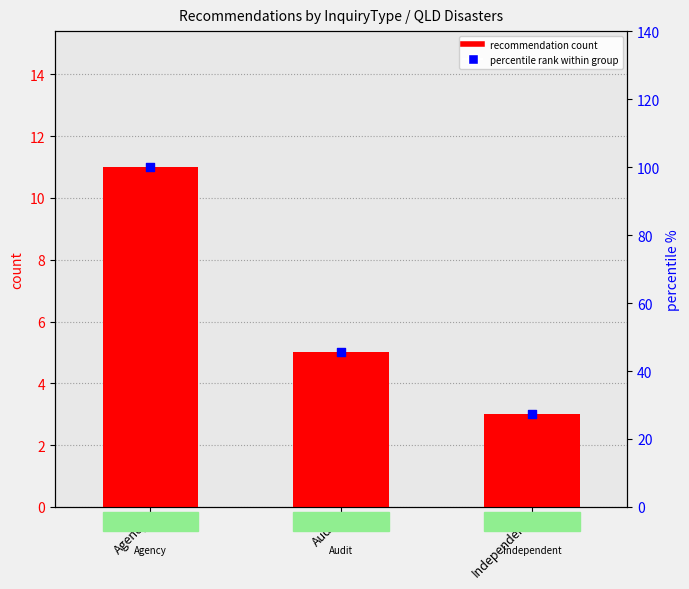

Which series has the largest total across all categories?

percentile rank within group